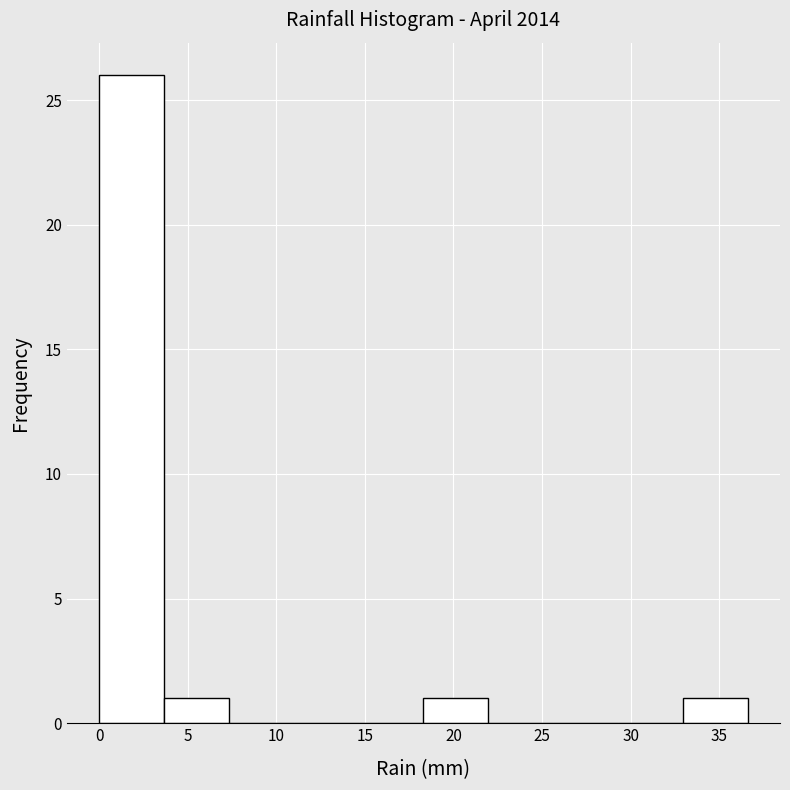

Reading left to right, transcribe this chart: for each bar, give the range it covers on the x-axis and its height. Neither the bar edges nor the heights are printed on the chart, so give them approximately, as read against the axes.

0.0 to 3.5: 26
3.5 to 7.5: 1
7.5 to 11.0: 0
11.0 to 14.5: 0
14.5 to 18.5: 0
18.5 to 22.0: 1
22.0 to 25.5: 0
25.5 to 29.5: 0
29.5 to 33.0: 0
33.0 to 36.5: 1